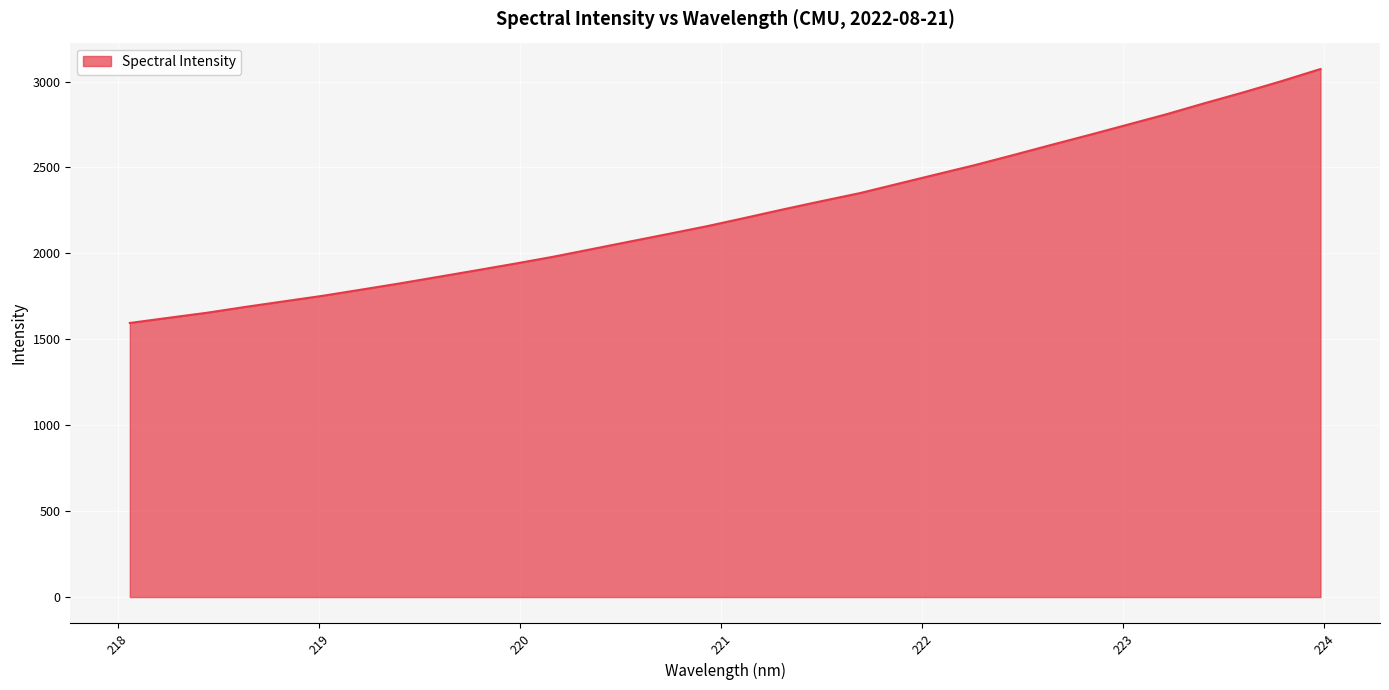

What is the difference between the maximum and minimum values?

1477.8